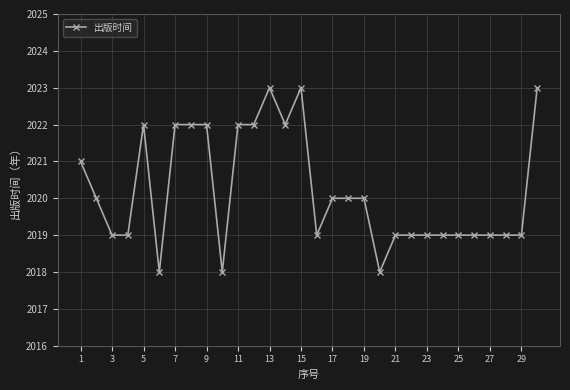

What is the value of the 7th point from the left?

2022